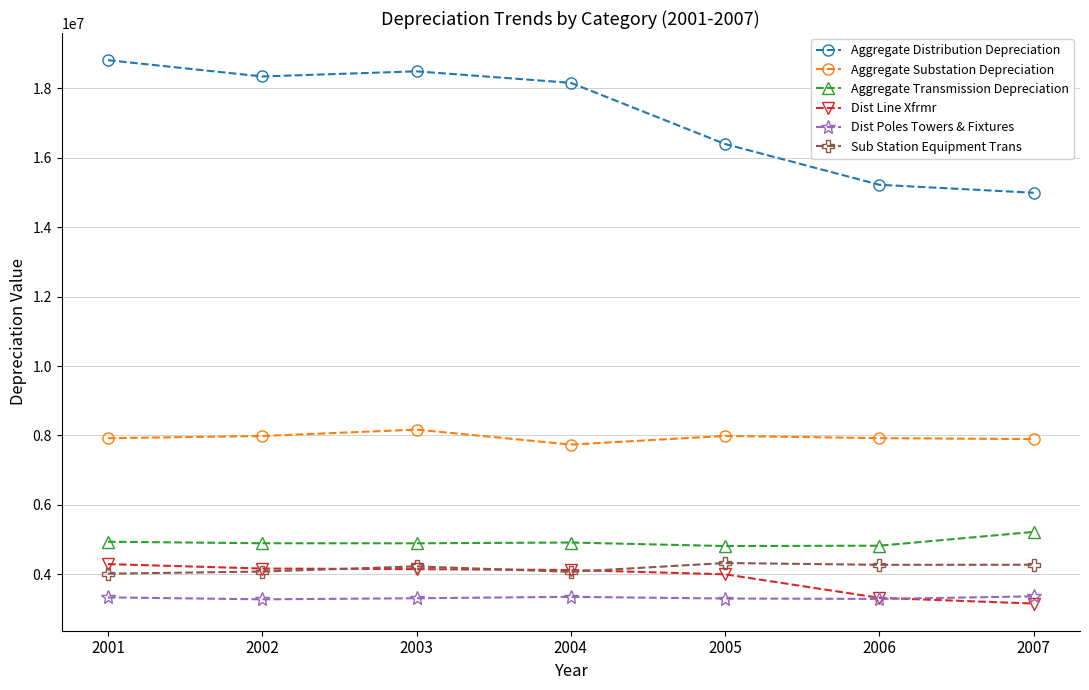

What is the value of the Sub Station Equipment Trans point at the 1st from the left?

4022377.6